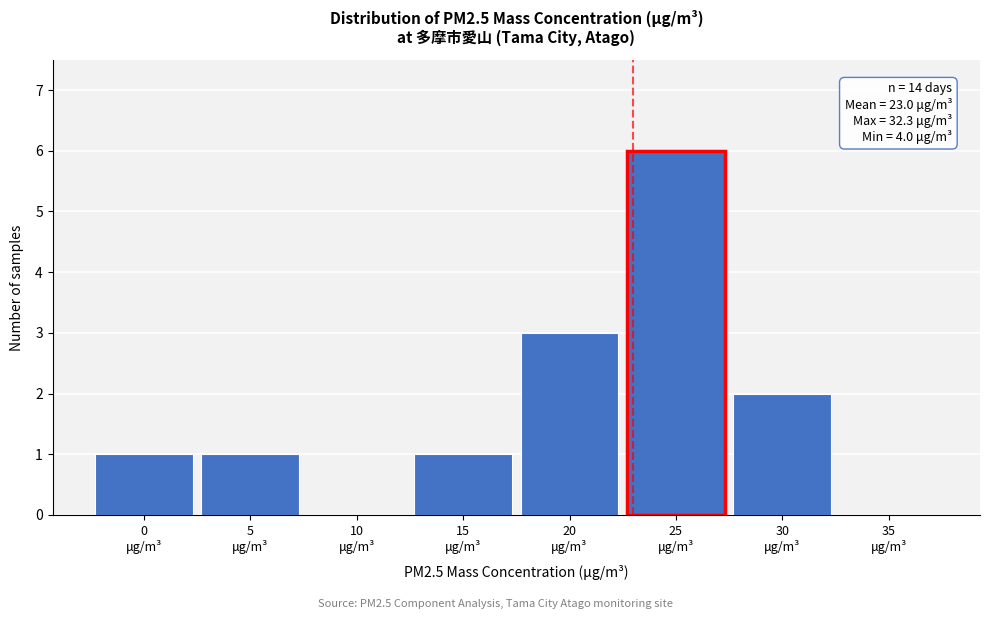

What is the greatest value displayed?

6